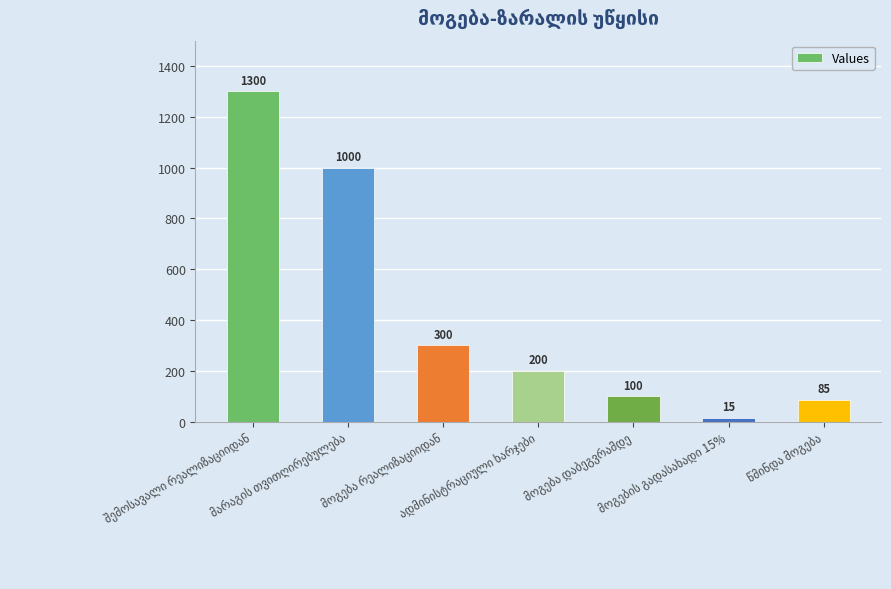

What is the average value?

429